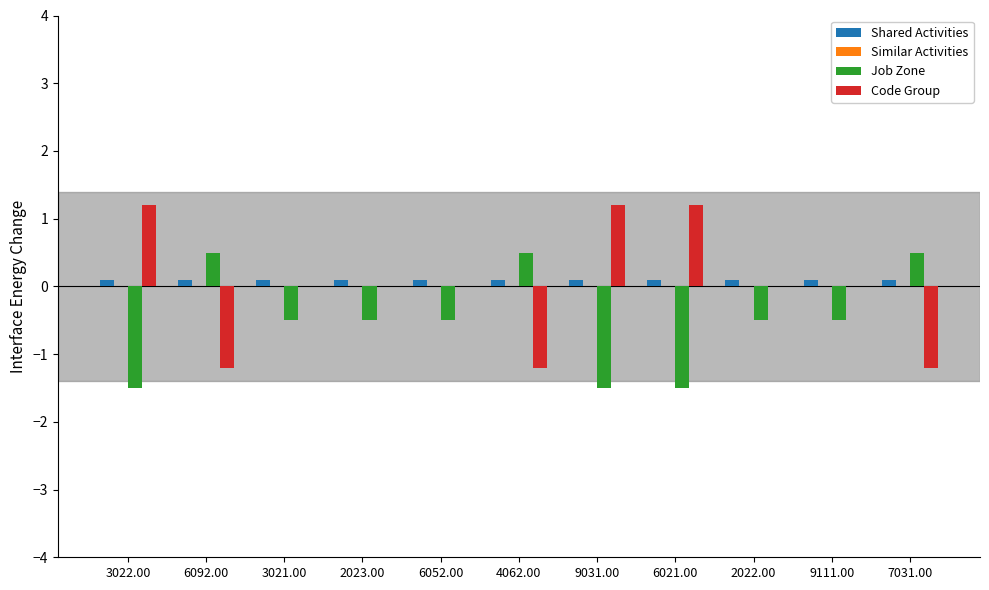

Is it true that Code Group equals 0.9 at 9111.00?

False